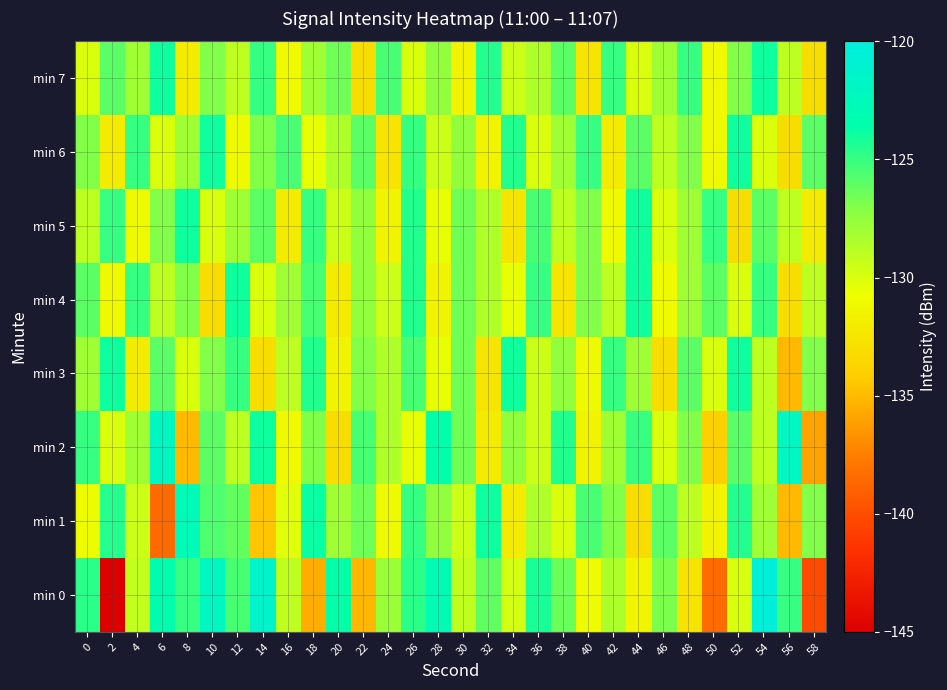

Which has a higher value, 16 or 24?

24